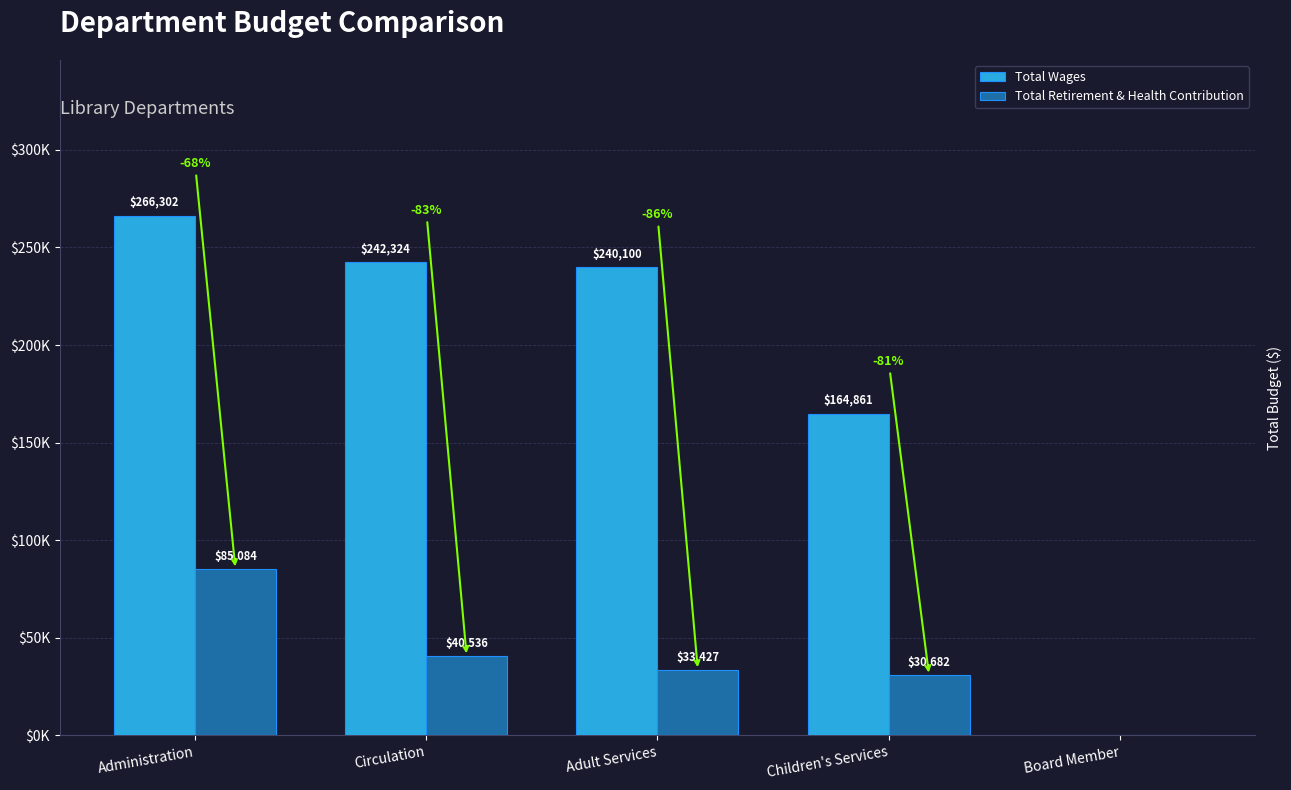

Rank the series by their maximum value, from highest to lowest.

Total Wages, Total Retirement & Health Contribution